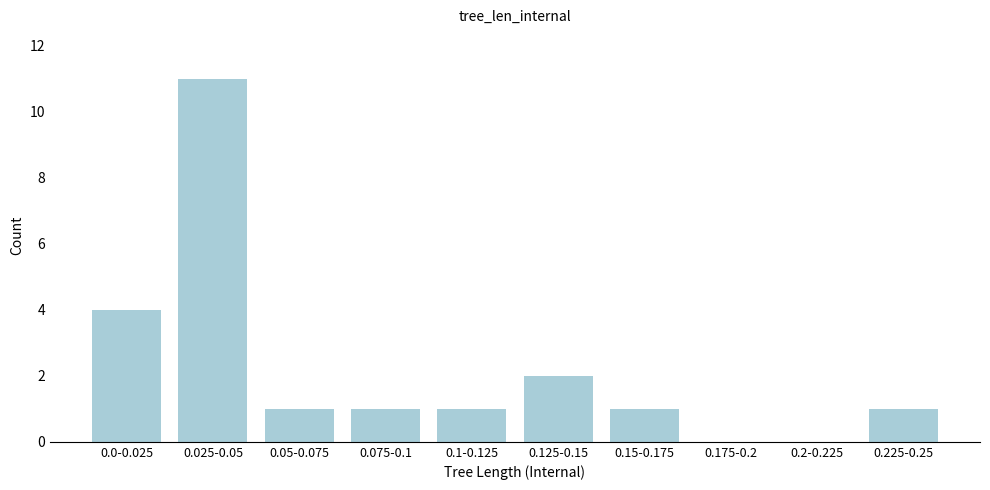

Reading left to right, what are all the values shown in this chart?

0.0-0.025=4	0.025-0.05=11	0.05-0.075=1	0.075-0.1=1	0.1-0.125=1	0.125-0.15=2	0.15-0.175=1	0.175-0.2=0	0.2-0.225=0	0.225-0.25=1